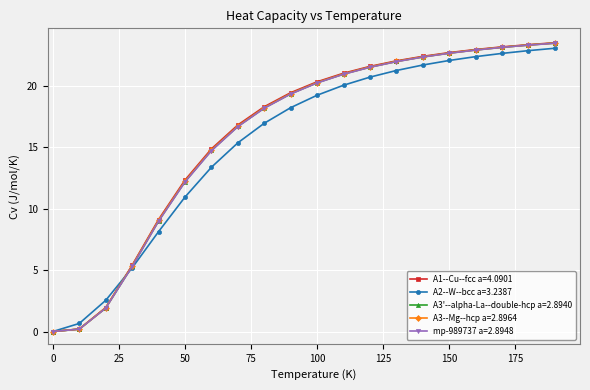

What is the value of the mp-989737 a=2.8948 point at the 19th from the left?

23.3